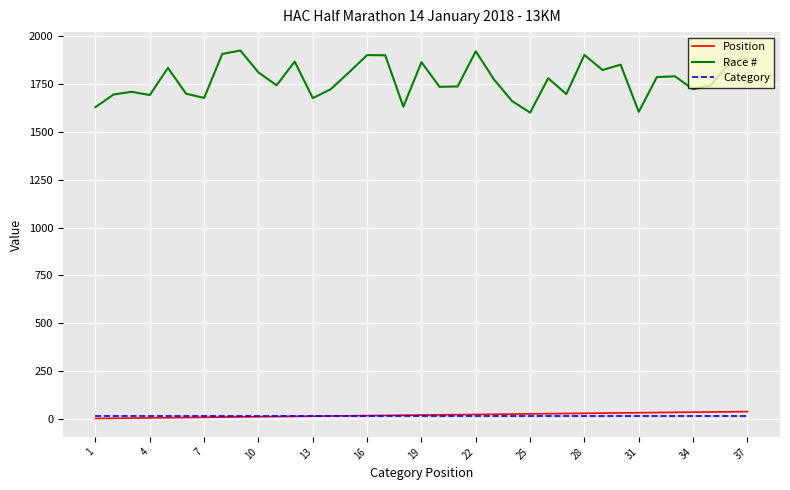

Which series has the largest total across all categories?

Race #